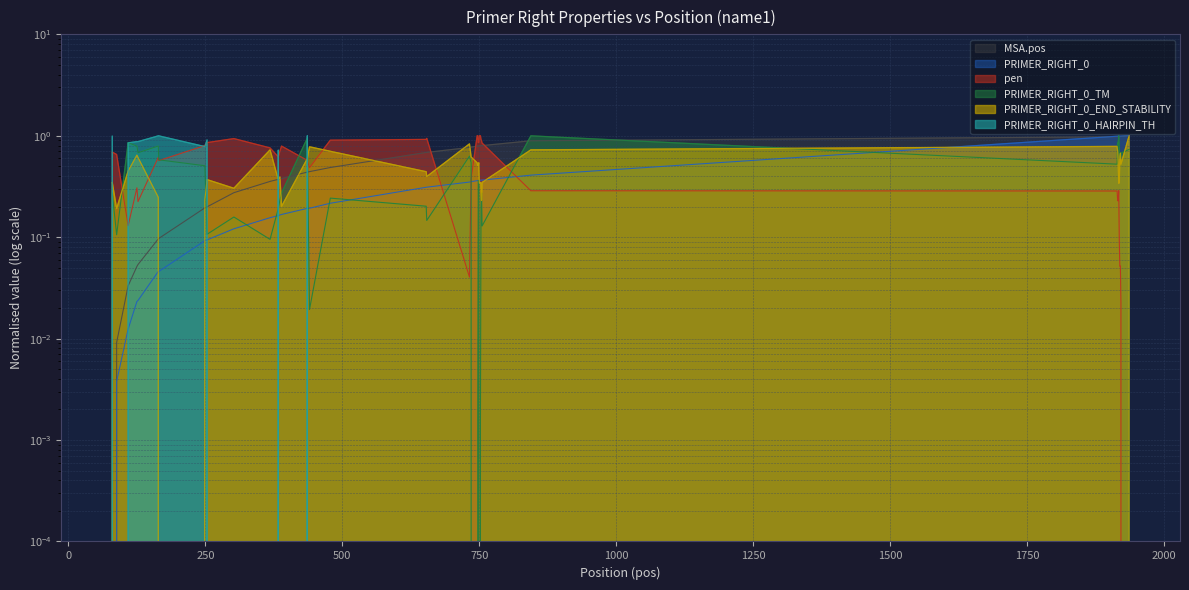

True or false: MSA.pos has more than 2 interior local peaks.

False